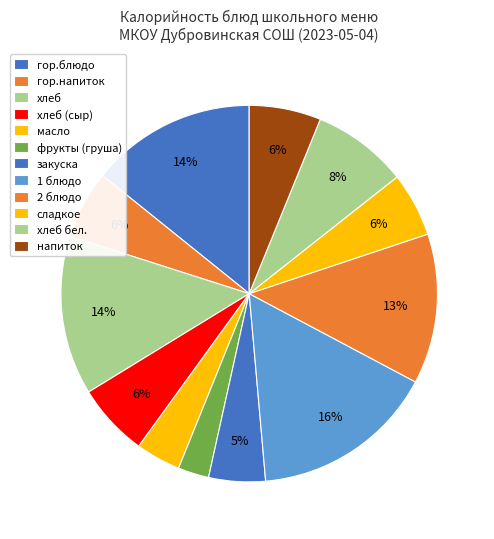

To the nearest percent, what portion does хлеб represent?

14%